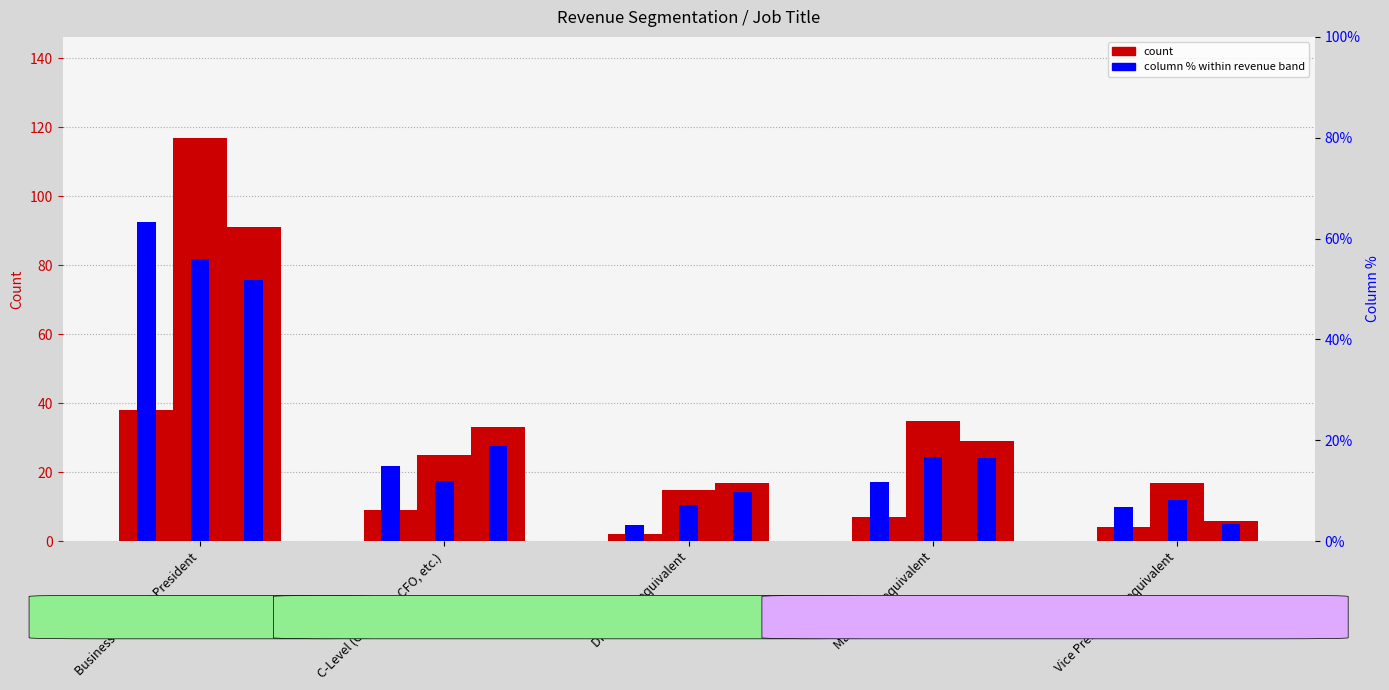

What is the difference between the highest and lowest values at Business Owner or President?

116.5